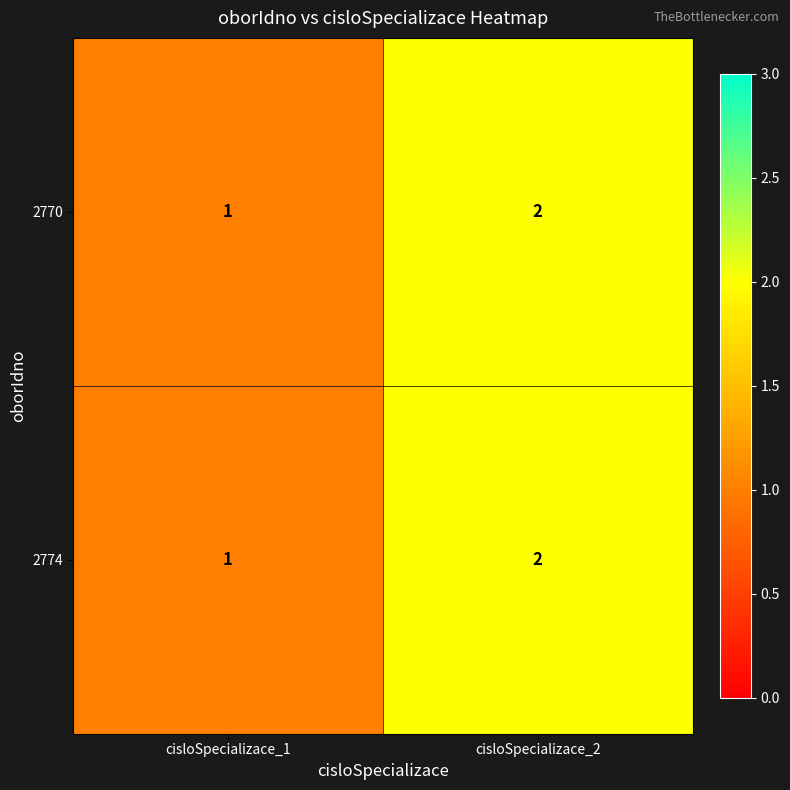

What is the sum of the 2774 values at cisloSpecializace_2 and cisloSpecializace_1?

3